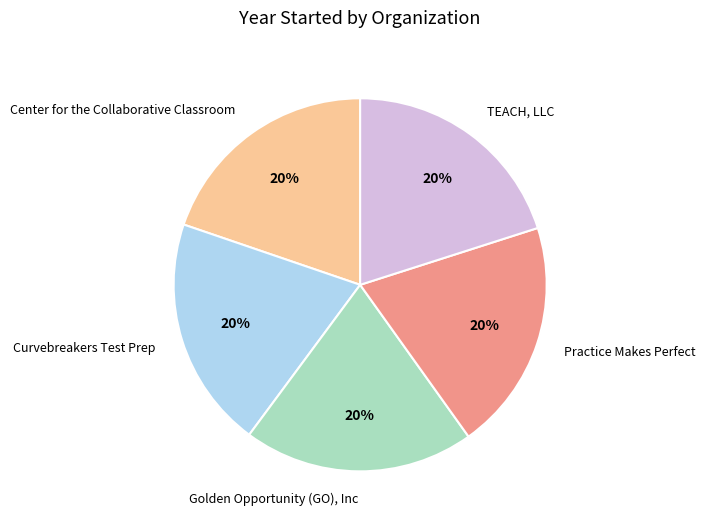

Is there a majority slice in this chart?

No